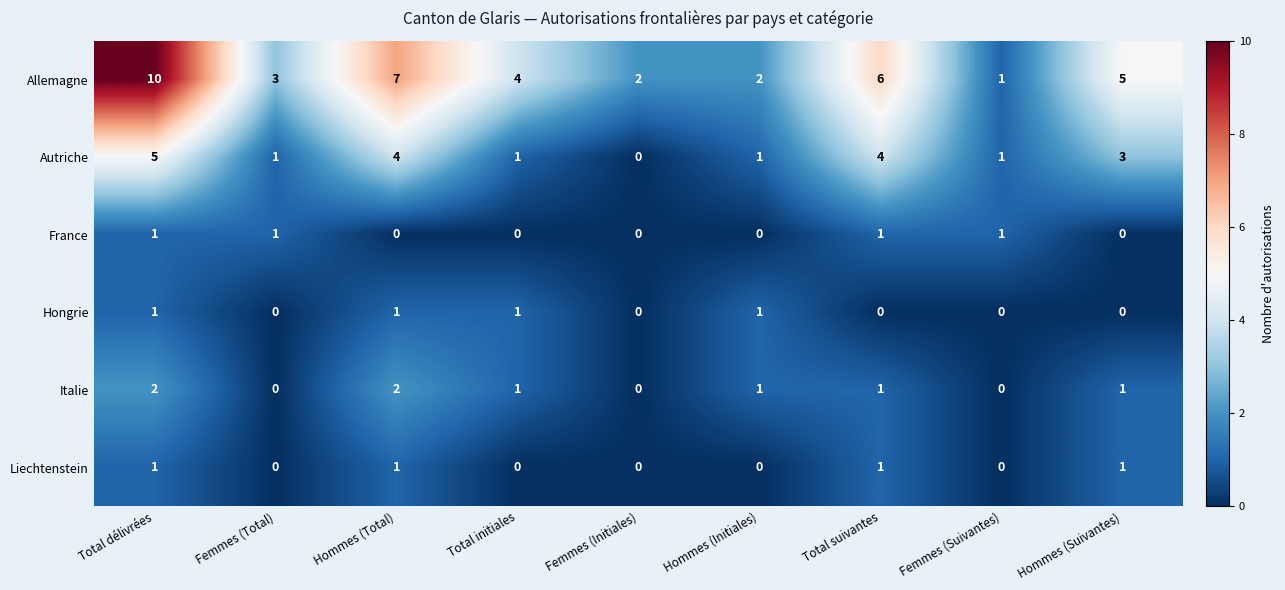

Which label corresponds to the largest value in the chart?

Total délivrées